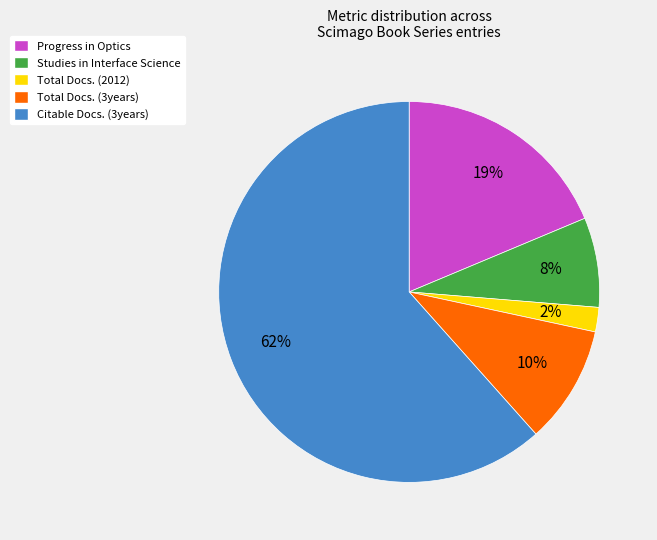

To the nearest percent, what is the average slice percentage?

20%